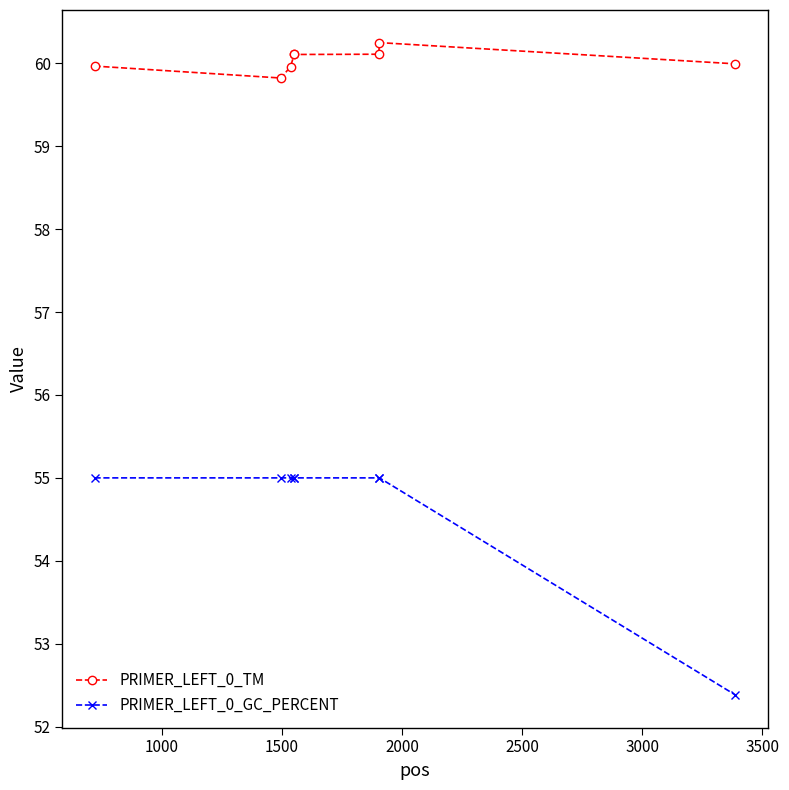

True or false: PRIMER_LEFT_0_GC_PERCENT and PRIMER_LEFT_0_TM cross at least once.

False